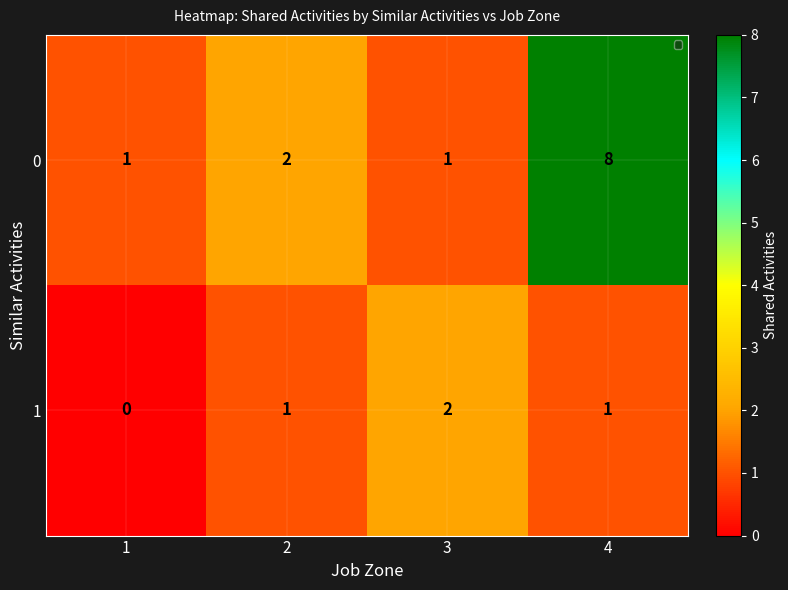

Which label corresponds to the largest value in the chart?

4